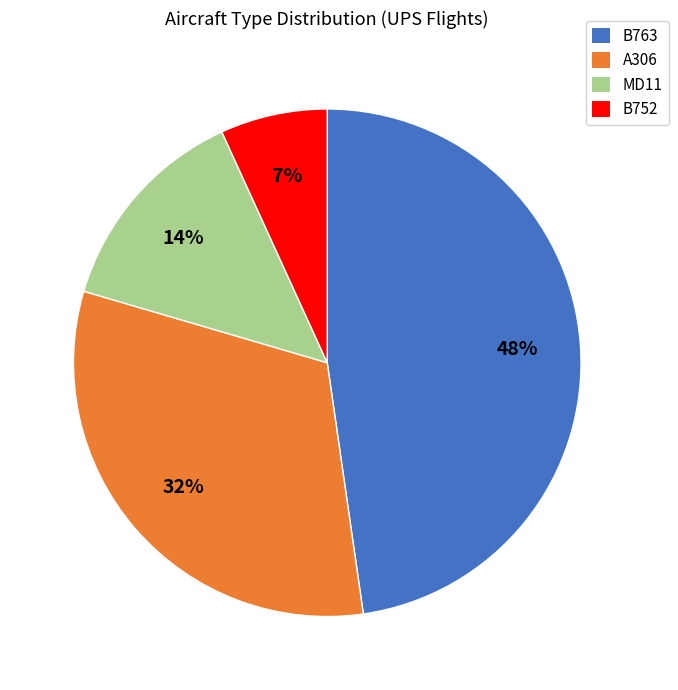

To the nearest percent, what is the difference between the largest and smallest slice percentages?

41%